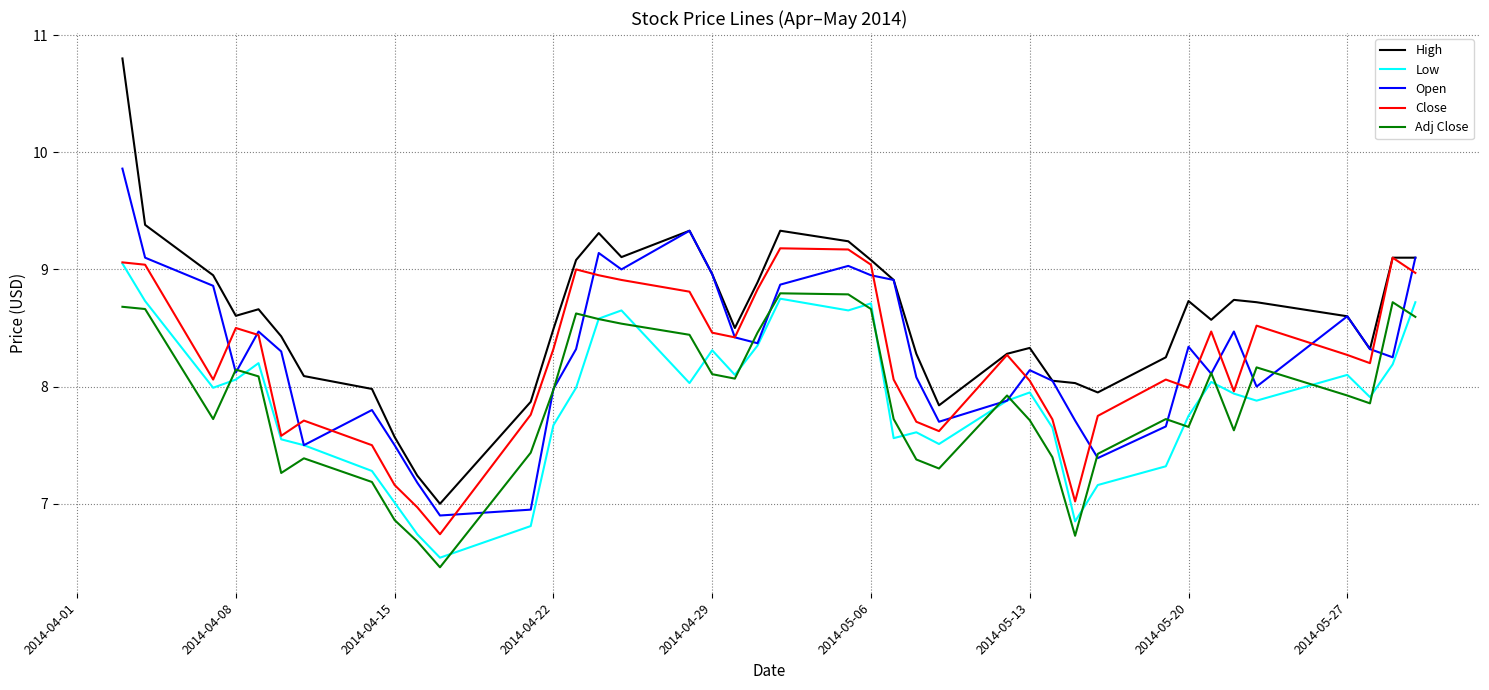

Which series has the largest range (max minus min)?

High